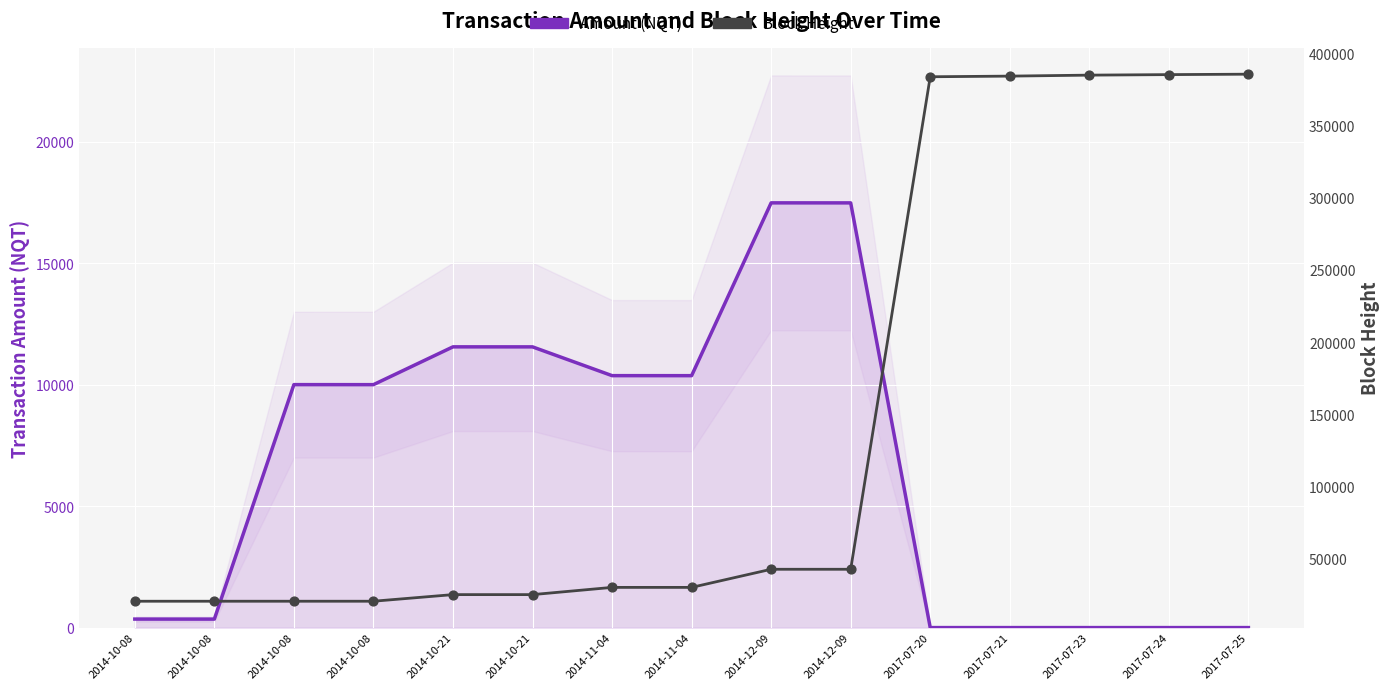

Which series reaches the minimum Y coordinate?

Amount (NQT)